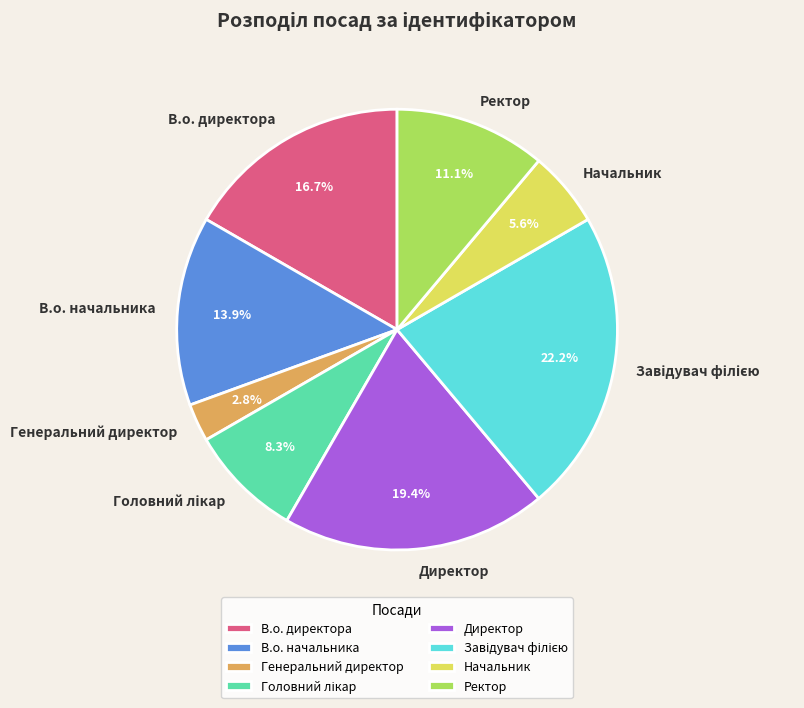

Count the number of slices in the pie.

8